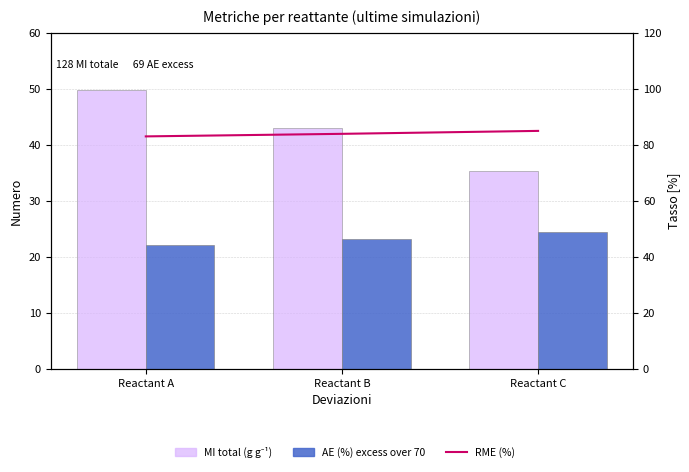

The value of RME (%) at Reactant A is 83.0. True or false?

True